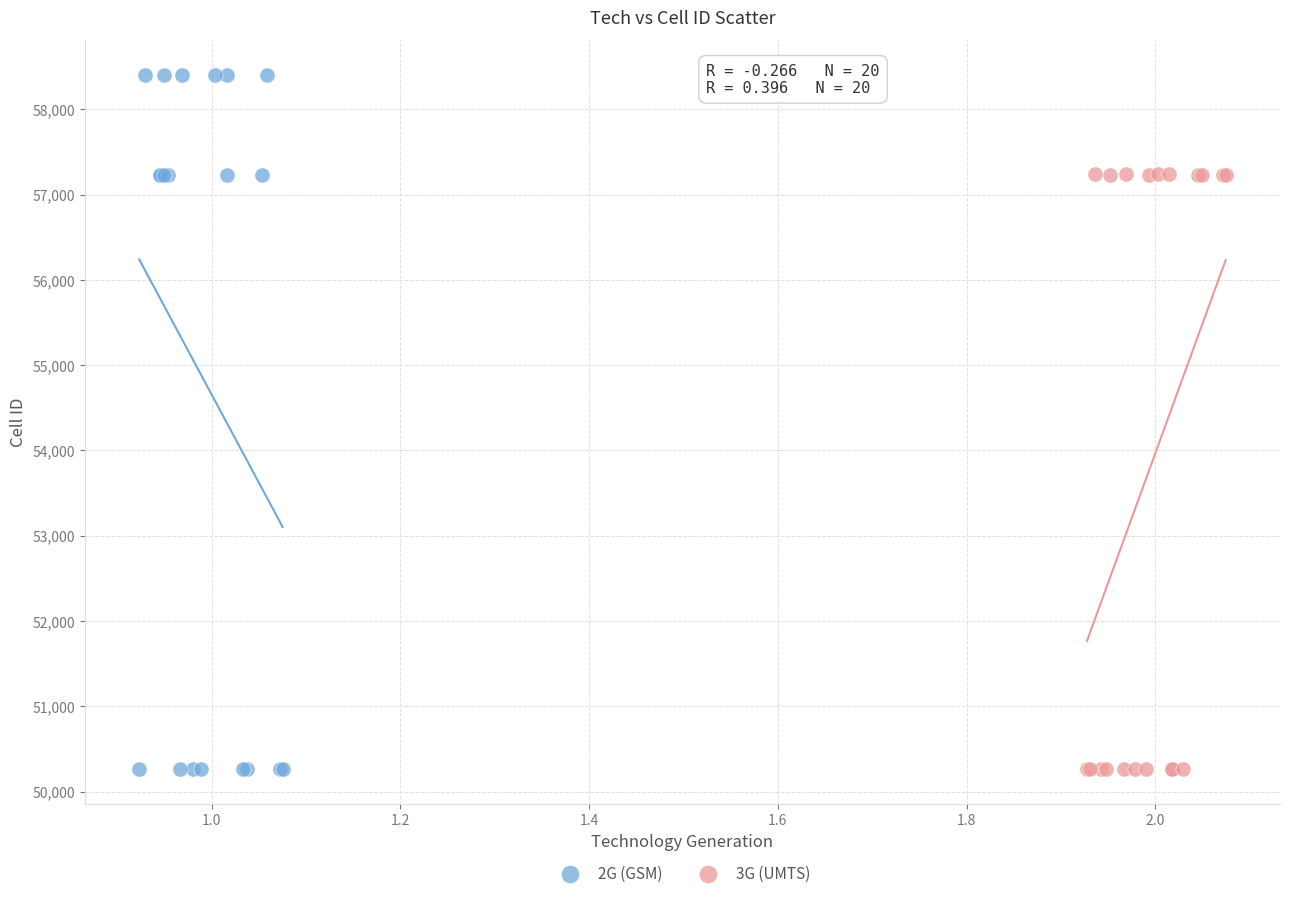

Which series contains the highest Y value?

2G (GSM)